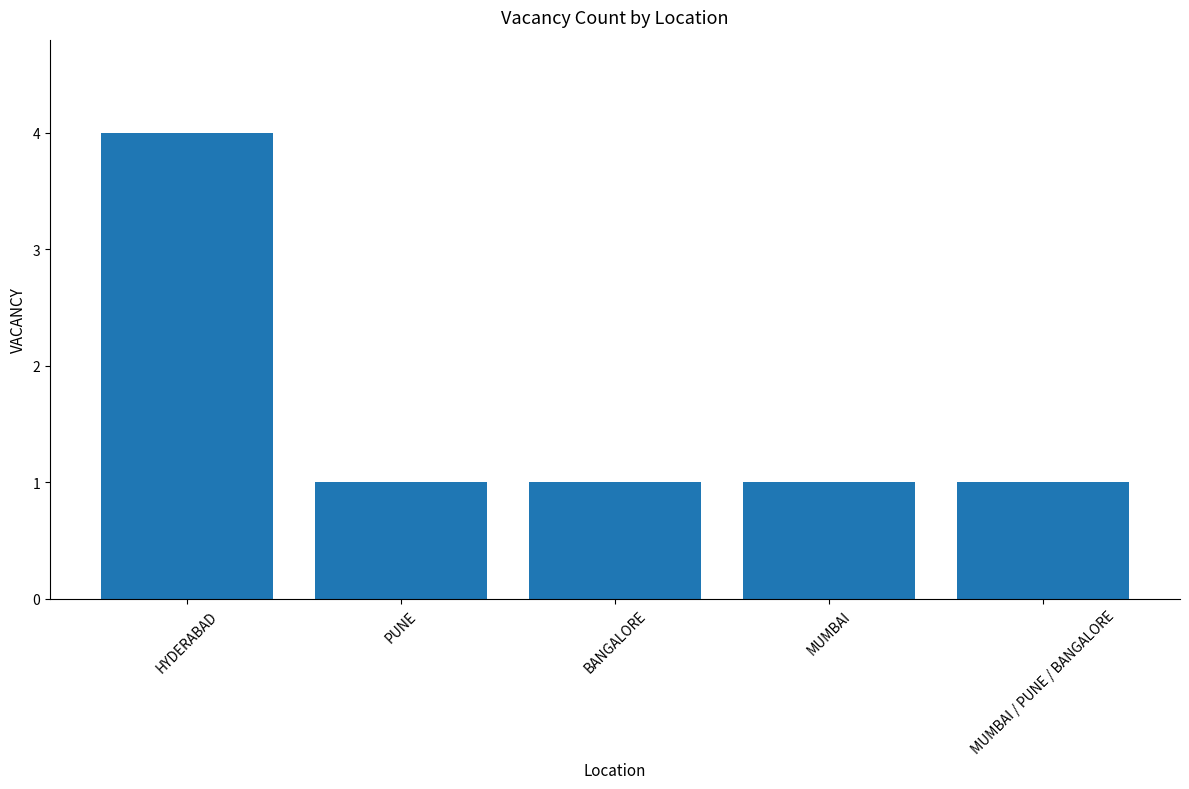

At which category does the chart reach its peak across all series?

HYDERABAD